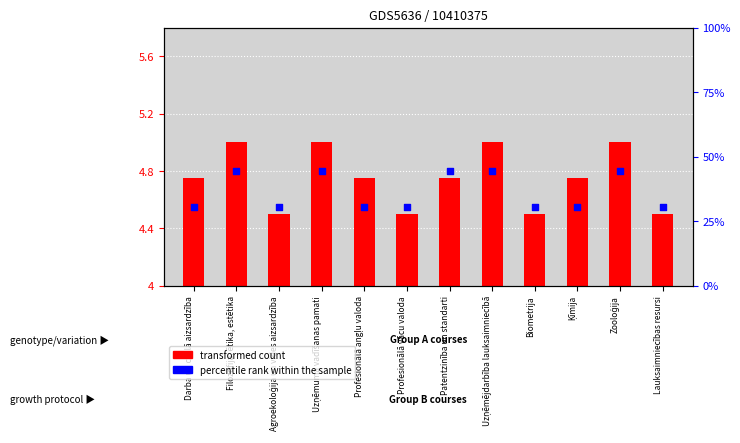

Which has a higher value, Uzņēmuma vadīšanas pamati or Profesionālā vācu valoda?

Uzņēmuma vadīšanas pamati